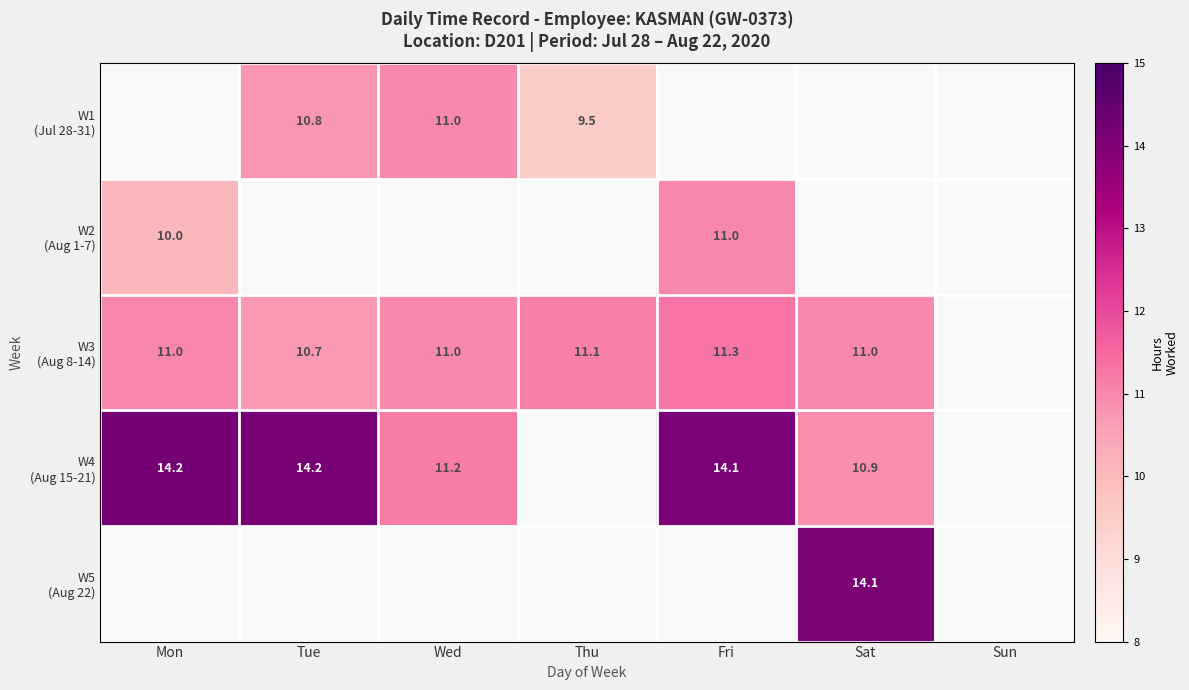

What is the maximum value shown in the chart?

14.2